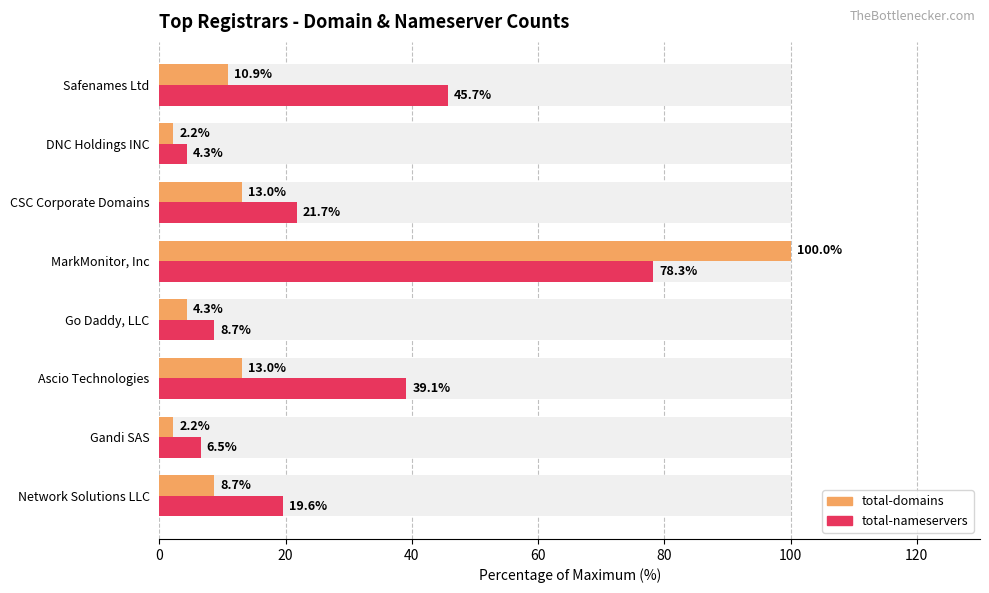

How many values in the total-domains series exceed 10?

4